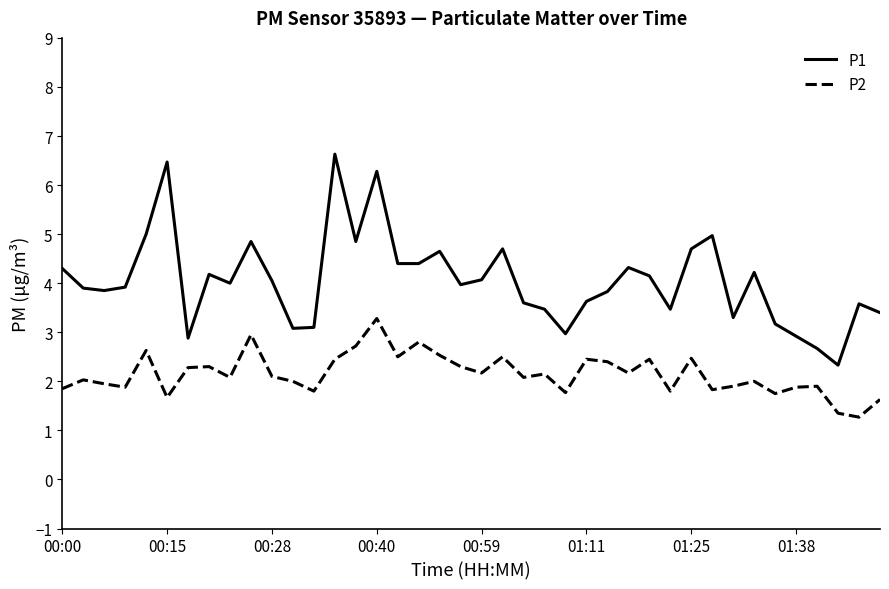

Which series has the widest spread of values?

P1